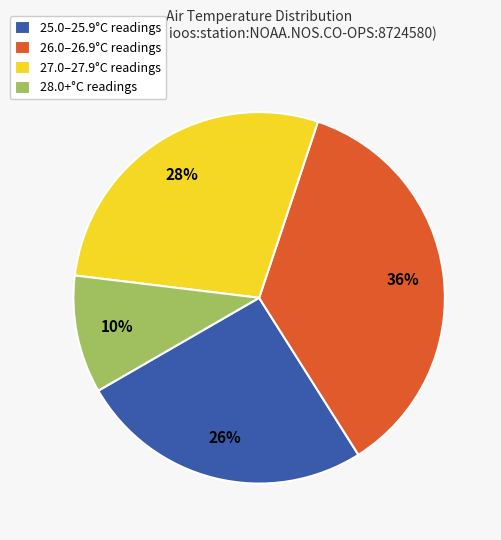

Between 27.0–27.9°C readings and 28.0+°C readings, which is larger?

27.0–27.9°C readings